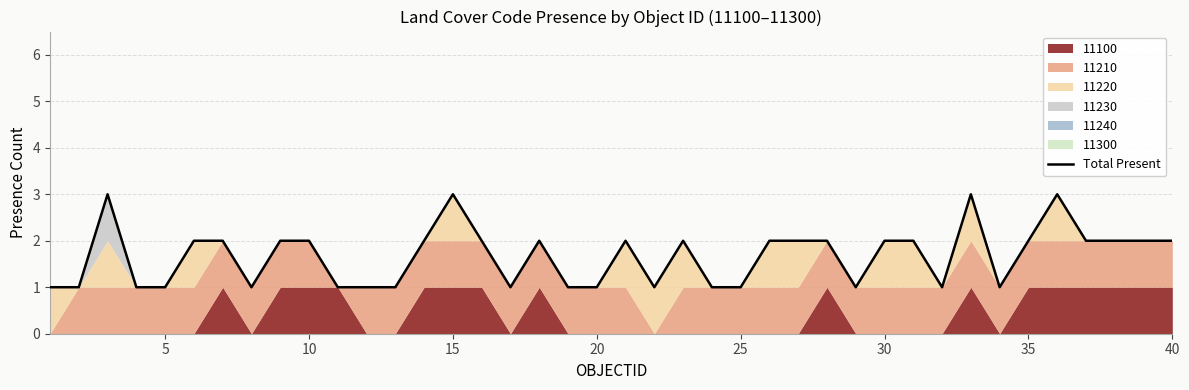

What is the maximum value for Total Present?

3